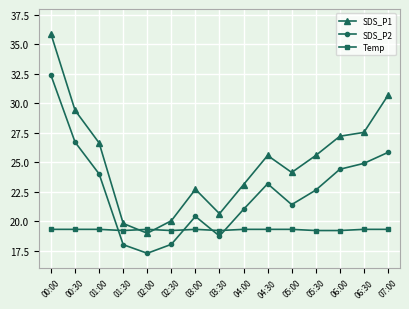

Reading left to right, list all the values displayed in this chart.

SDS_P1: 35.9	29.4	26.6	19.8	19.0	20.0	22.7	20.6	23.1	25.6	24.1	25.6	27.2	27.5	30.7
SDS_P2: 32.4	26.7	24.0	18.0	17.3	18.0	20.4	18.7	21.0	23.2	21.4	22.6	24.4	24.9	25.8
Temp: 19.3	19.3	19.3	19.2	19.3	19.2	19.3	19.2	19.3	19.3	19.3	19.2	19.2	19.3	19.3